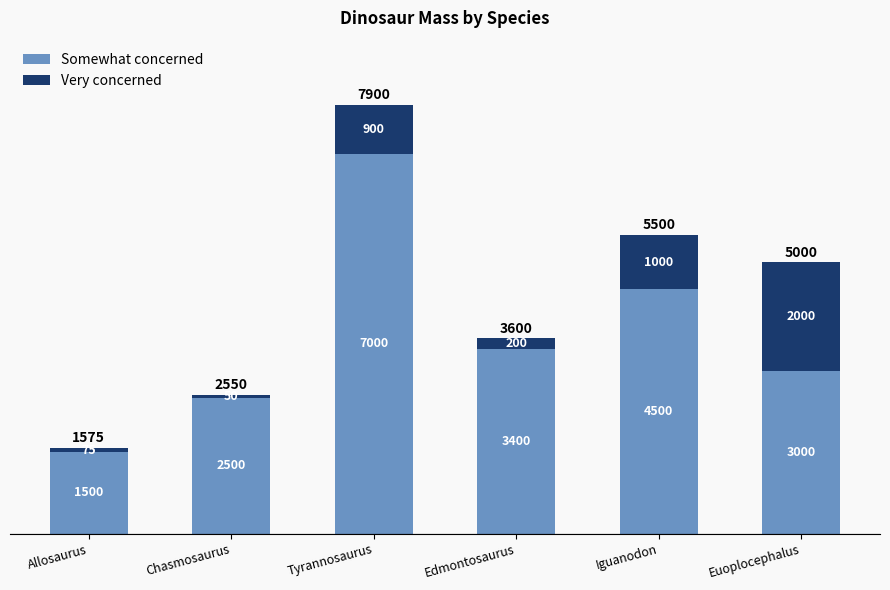

What is the total value across all series at Allosaurus?

1575